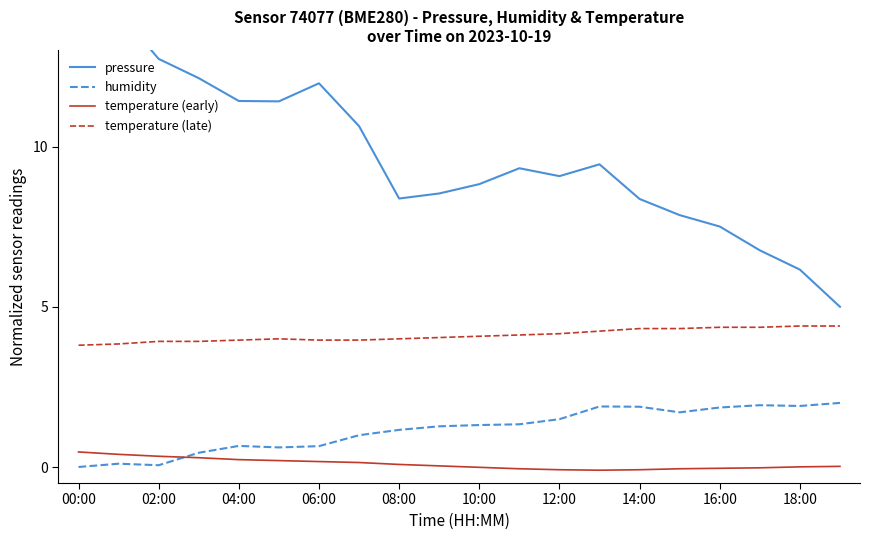

What is the minimum value for temperature (late)?

3.8